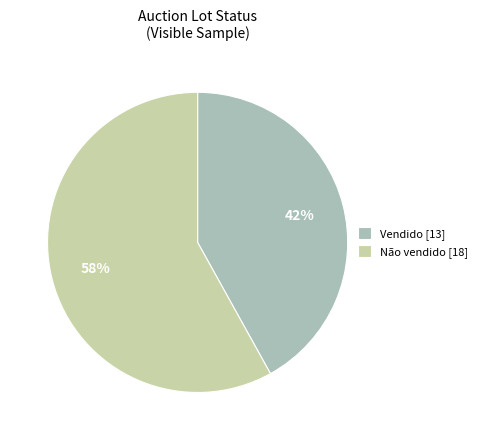

Which category has the biggest portion of the pie?

Não vendido